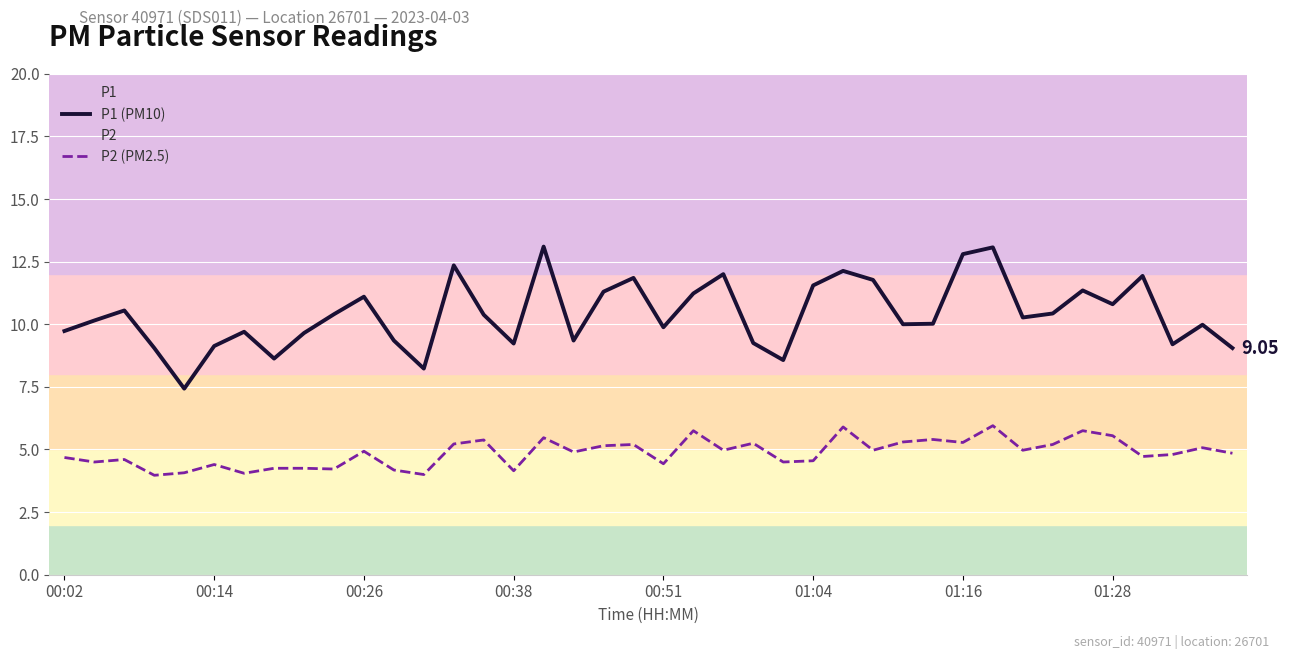

How many categories are shown in the chart?

40